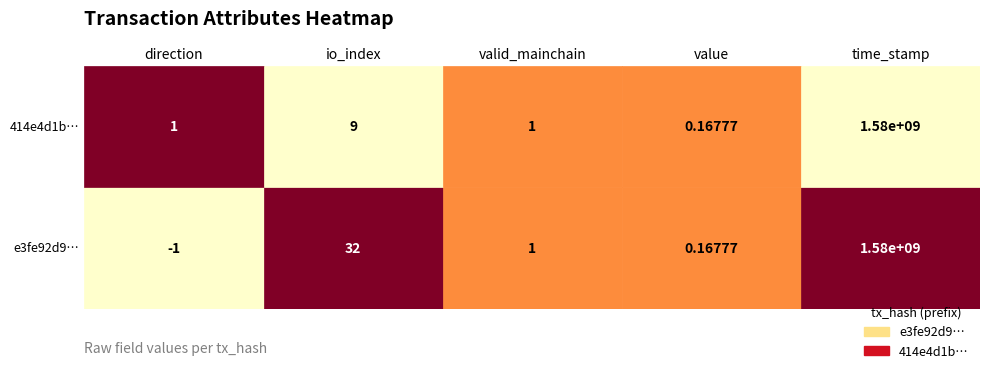

True or false: e3fe92d9c73703b8aed56a145b599908542ca7f has a value of 32.0 at io_index.

True